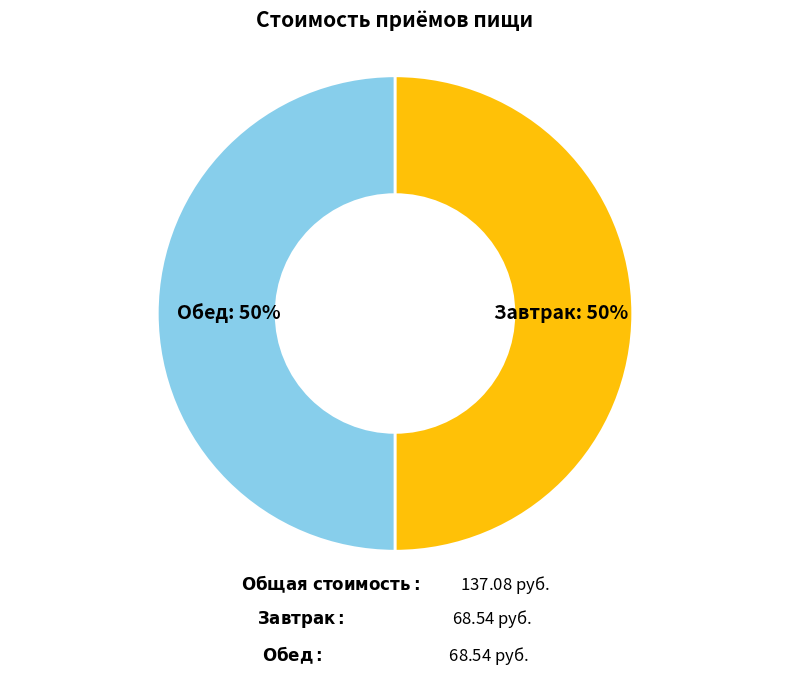

To the nearest percent, what is the average slice percentage?

50%